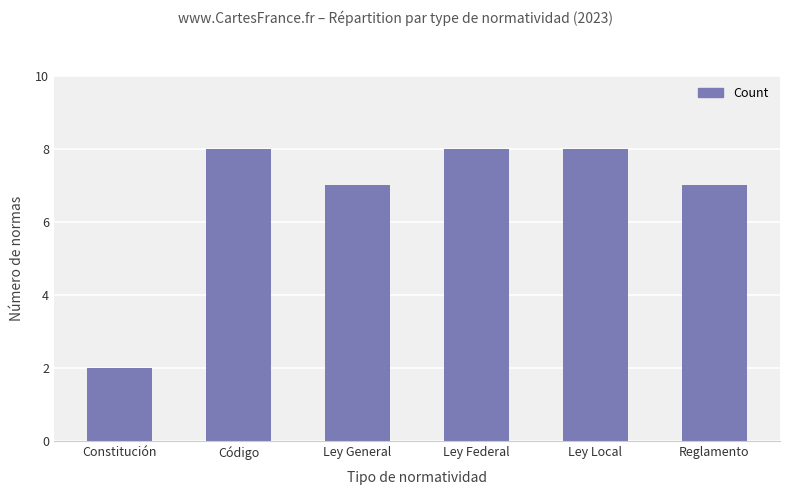

Which category has the lowest value across all series?

Constitución